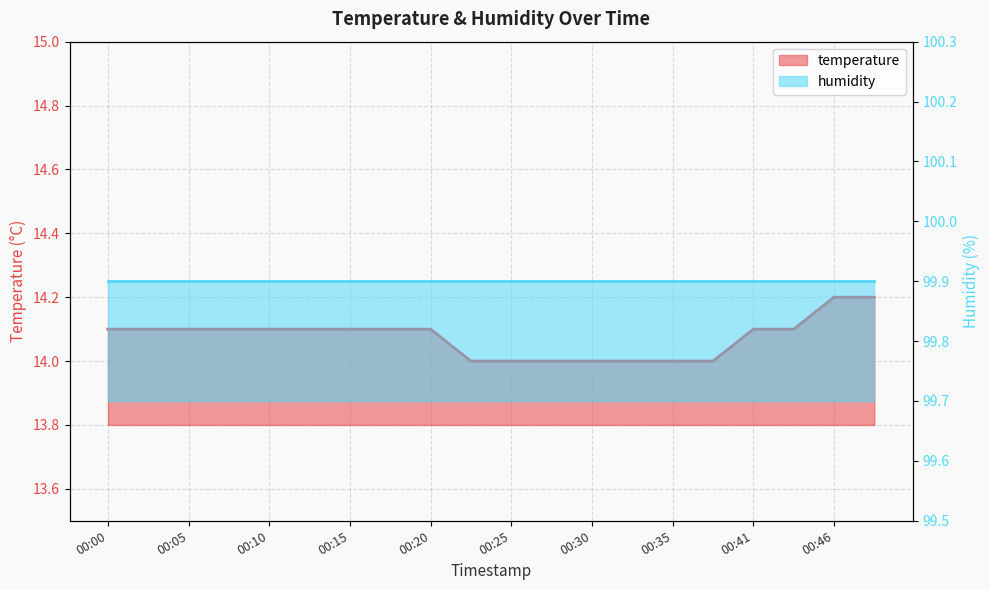

Rank the categories by value from lowest to highest.

00:23, 00:25, 00:28, 00:30, 00:33, 00:35, 00:38, 00:00, 00:03, 00:05, 00:07, 00:10, 00:12, 00:15, 00:17, 00:20, 00:41, 00:43, 00:46, 00:48